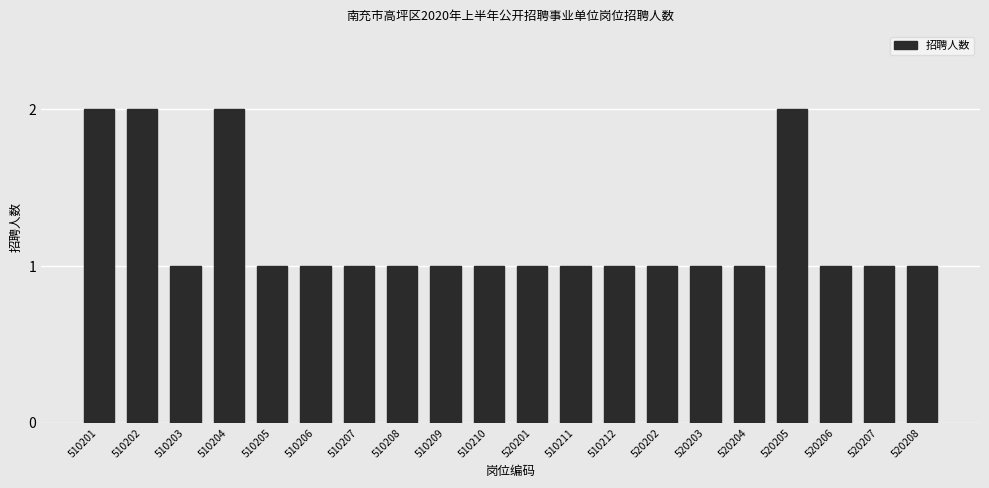

Does the chart contain stacked bars?

No